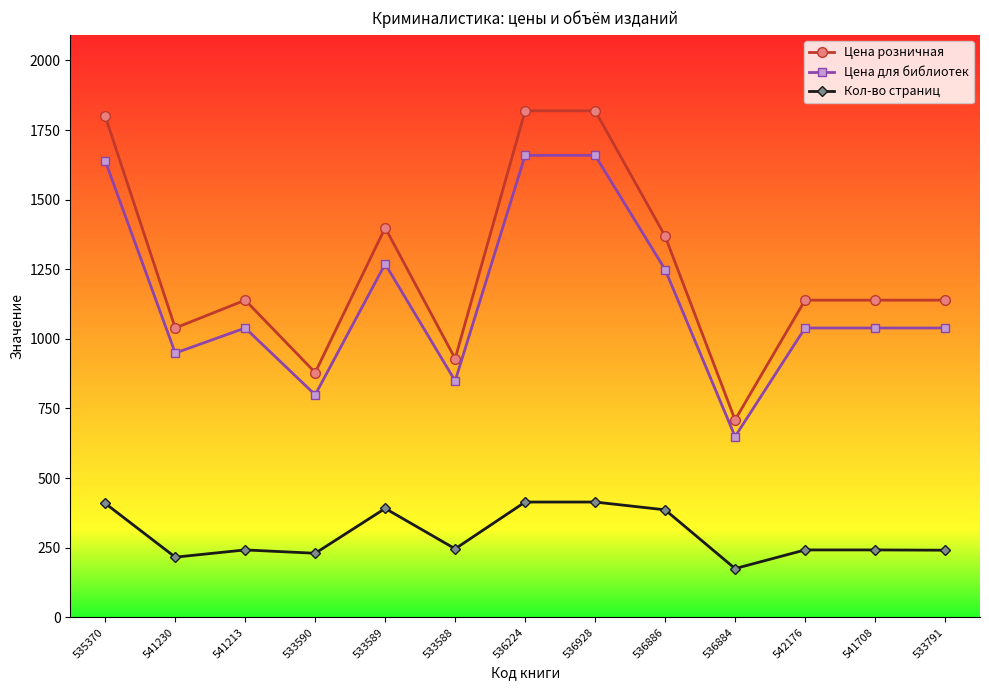

Reading left to right, list all the values displayed in this chart.

Цена розничная: 535370=1799	541230=1039	541213=1139	533590=879	533589=1399	533588=929	536224=1819	536928=1819	536886=1369	536884=709	542176=1139	541708=1139	533791=1139
Цена для библиотек: 535370=1639	541230=949	541213=1039	533590=799	533589=1269	533588=849	536224=1659	536928=1659	536886=1249	536884=649	542176=1039	541708=1039	533791=1039
Кол-во страниц: 535370=409	541230=216	541213=242	533590=230	533589=391	533588=246	536224=414	536928=414	536886=386	536884=175	542176=242	541708=242	533791=241